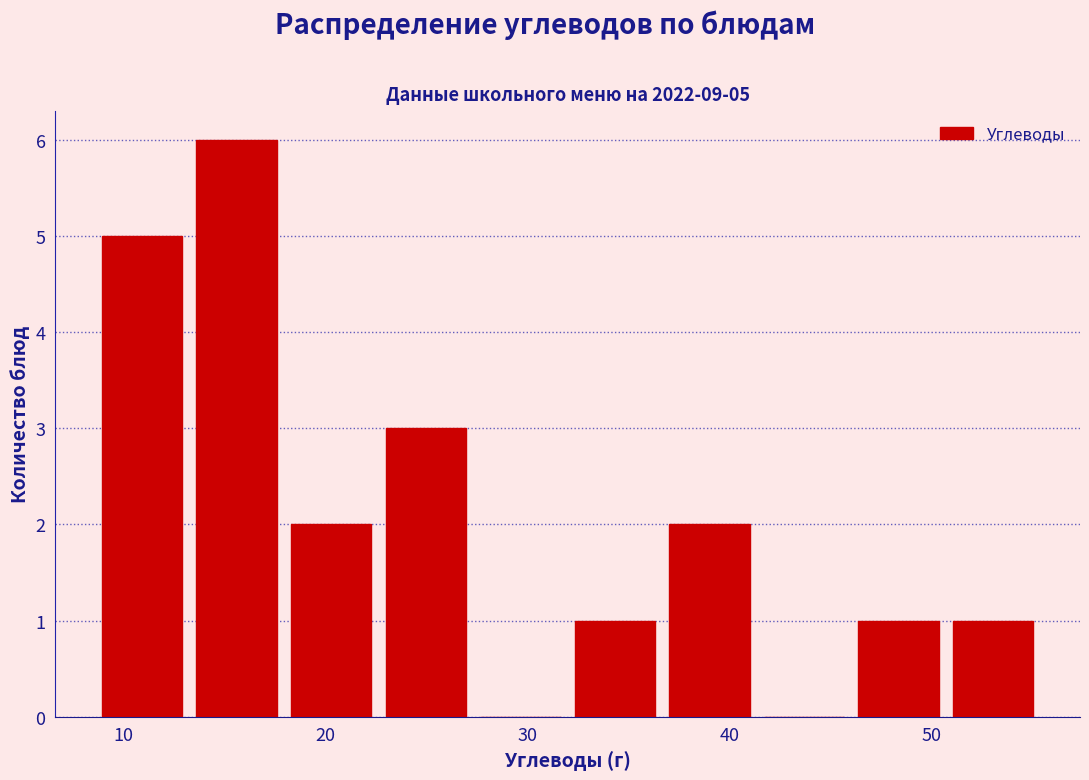

Which range on the x-axis has the tallest bar?

13 to 18